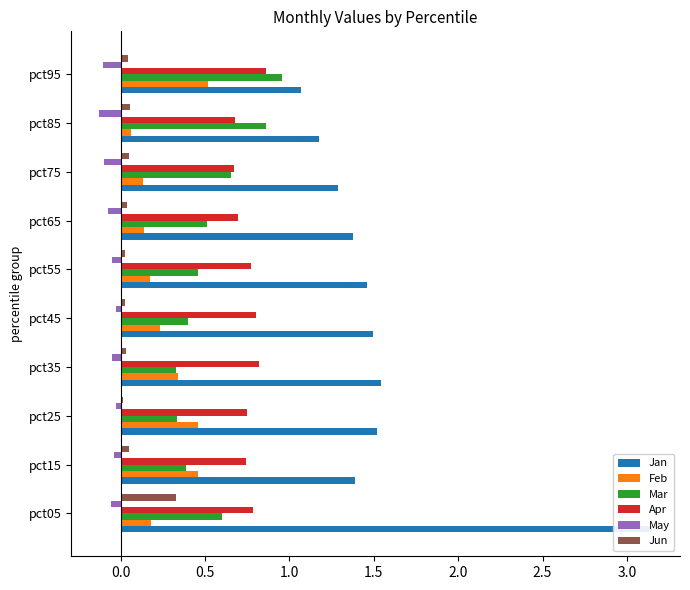

What are all the series names shown in the legend?

Jan, Feb, Mar, Apr, May, Jun